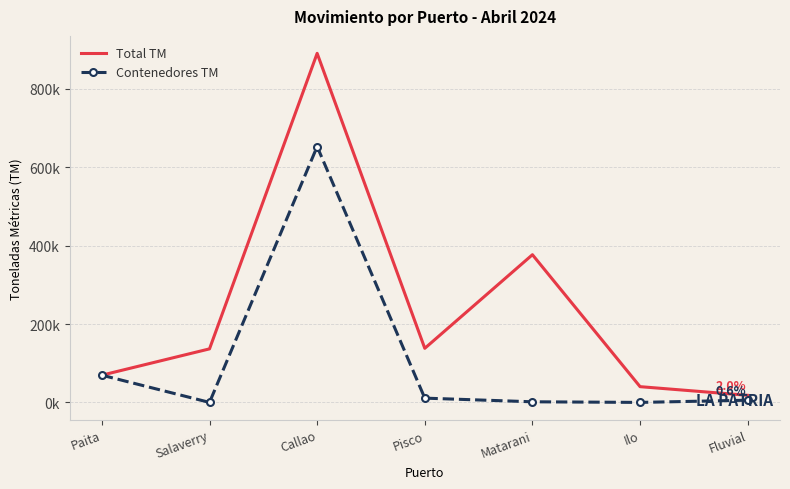

Is it true that Contenedores TM equals 69513.0 at Paita?

True